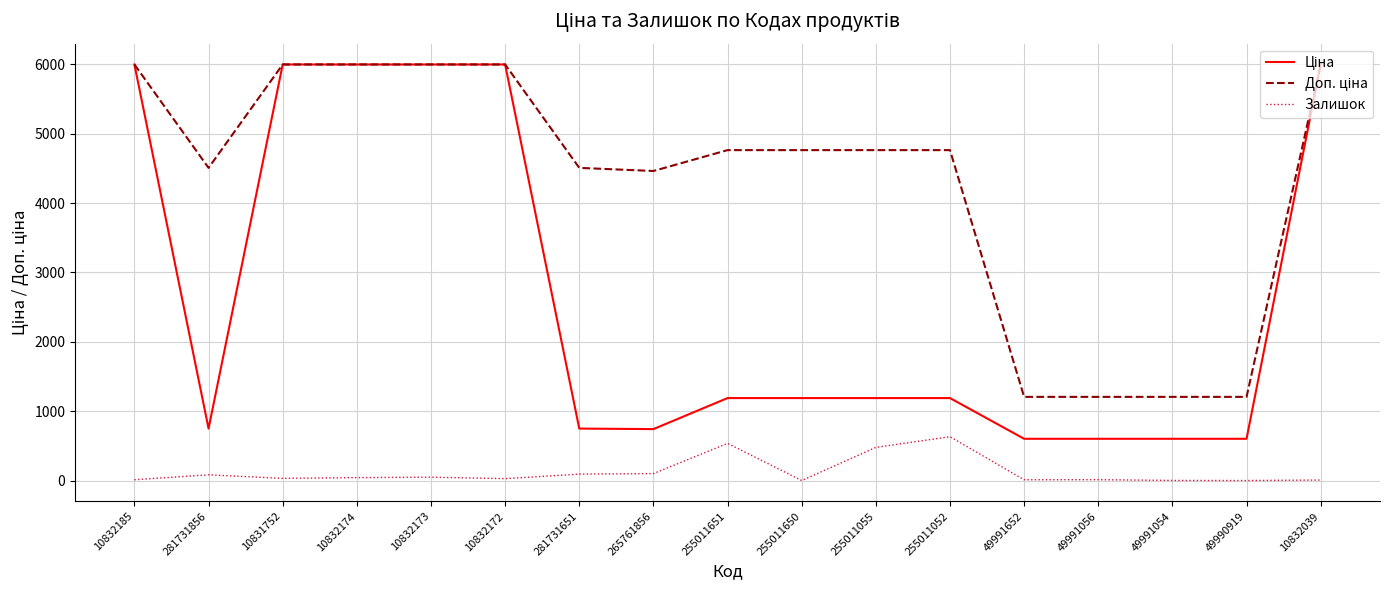

The Залишок series shows 14.0 at 49991652. True or false?

True